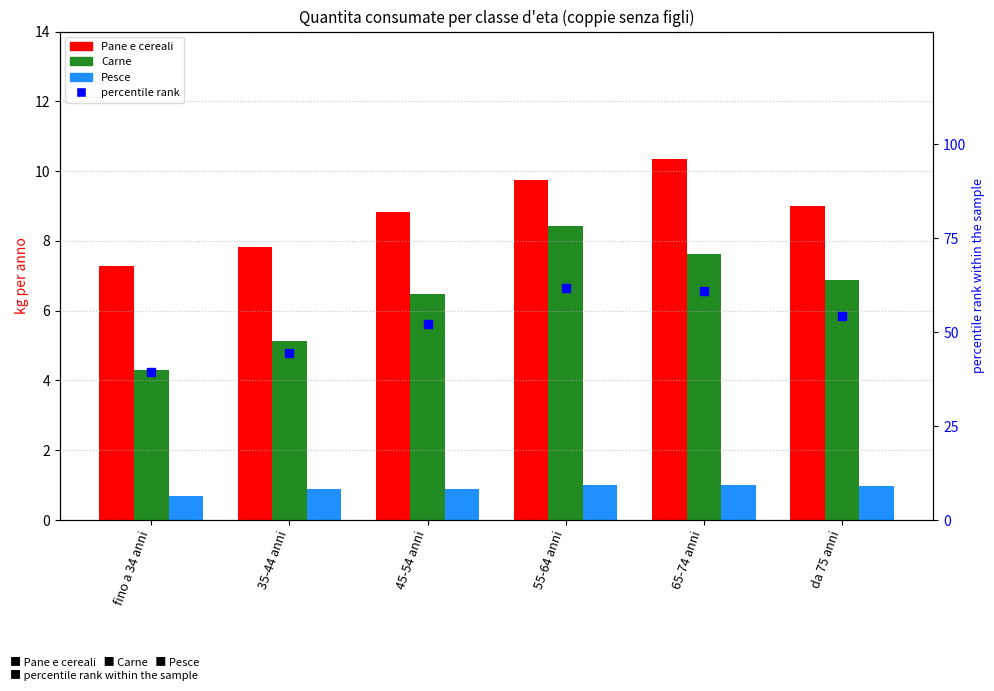

Is the value of percentile rank within the sample at 65-74 anni greater than the value of Pane e cereali at da 75 anni?

Yes